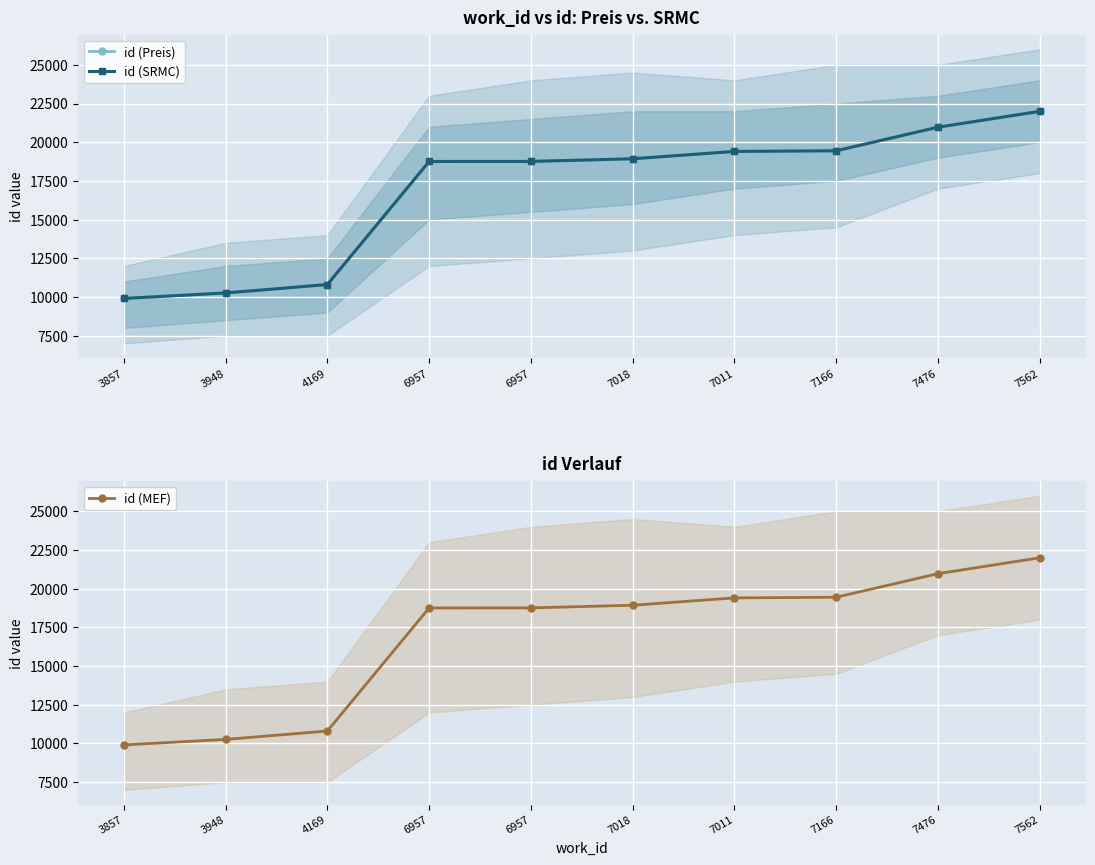

Between 7166 and 6957, which is larger?

7166